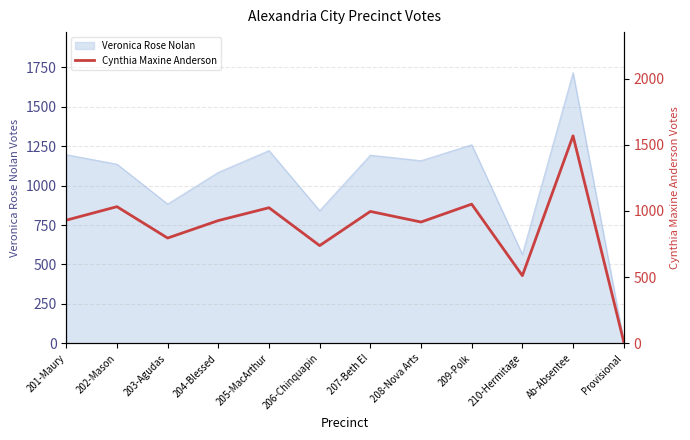

Between 206-Chinquapin and Ab-Absentee, which is larger?

Ab-Absentee